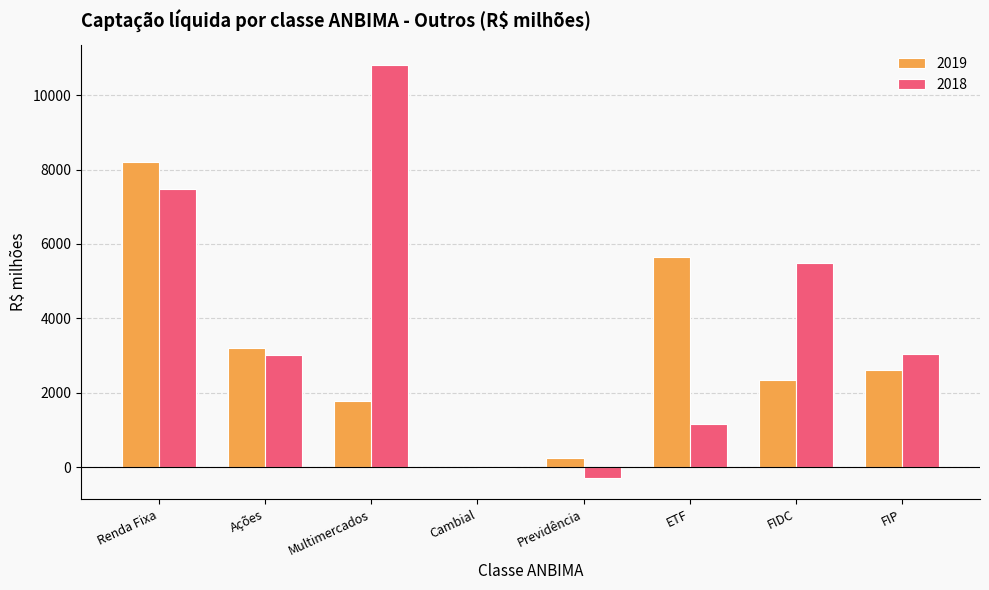

How many groups of bars are there?

8